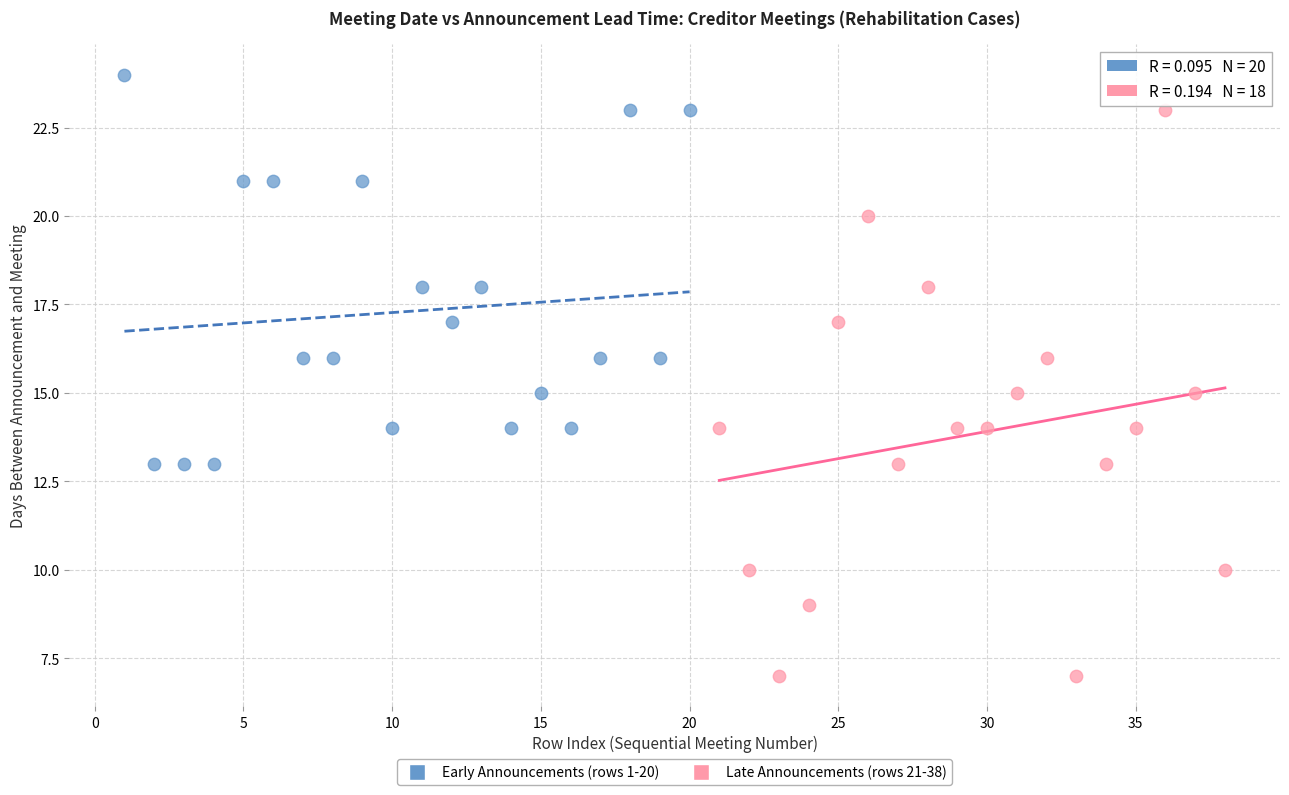

Which series has the largest Y range (max minus min)?

Late Announcements (rows 21-38)